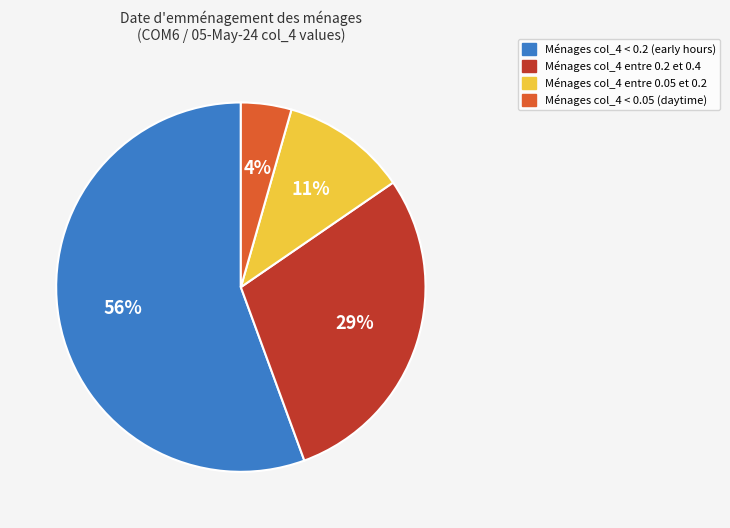

To the nearest percent, what is the combined percentage of Ménages col_4 entre 0.2 et 0.4 and Ménages col_4 entre 0.05 et 0.2?

40%